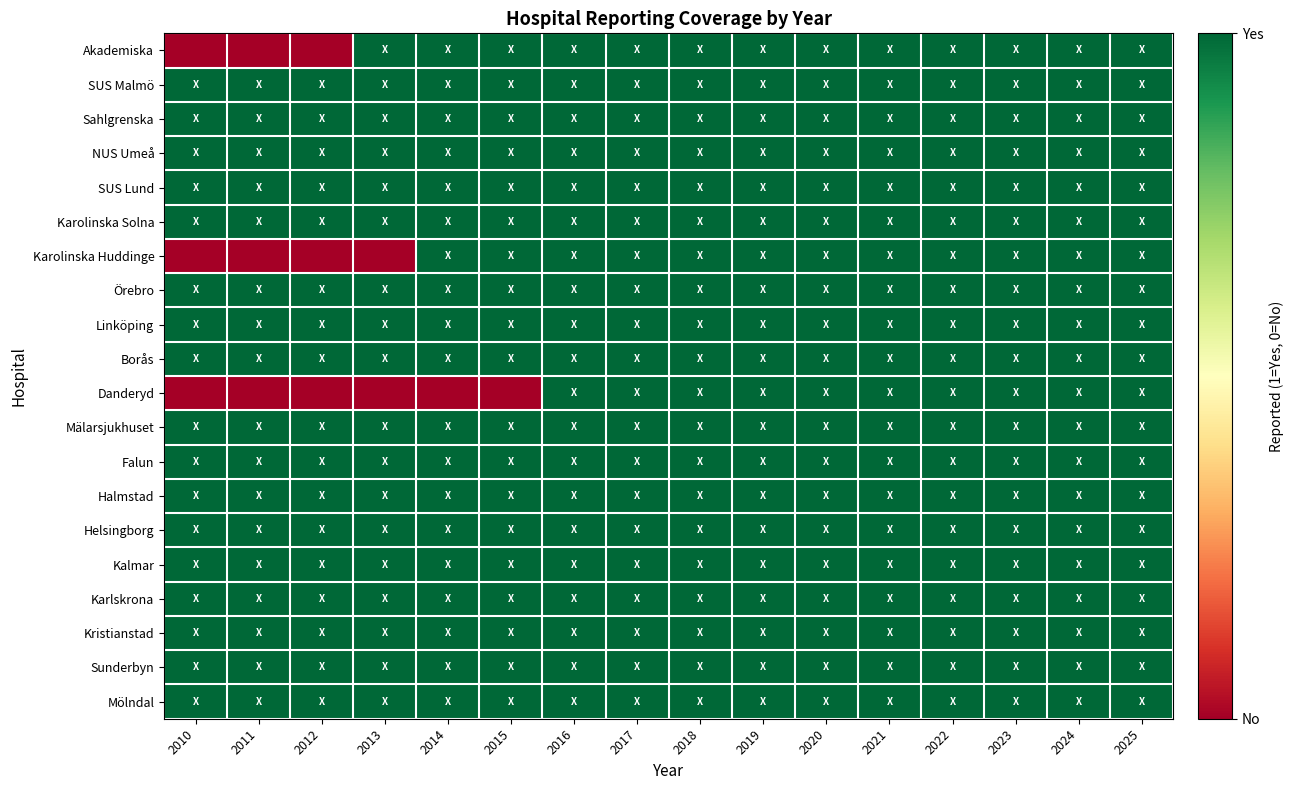

Reading left to right, extract all data points from this chart.

Akademiska: 2010=0	2011=0	2012=0	2013=1	2014=1	2015=1	2016=1	2017=1	2018=1	2019=1	2020=1	2021=1	2022=1	2023=1	2024=1	2025=1
SUS Malmö: 2010=1	2011=1	2012=1	2013=1	2014=1	2015=1	2016=1	2017=1	2018=1	2019=1	2020=1	2021=1	2022=1	2023=1	2024=1	2025=1
Sahlgrenska: 2010=1	2011=1	2012=1	2013=1	2014=1	2015=1	2016=1	2017=1	2018=1	2019=1	2020=1	2021=1	2022=1	2023=1	2024=1	2025=1
NUS Umeå: 2010=1	2011=1	2012=1	2013=1	2014=1	2015=1	2016=1	2017=1	2018=1	2019=1	2020=1	2021=1	2022=1	2023=1	2024=1	2025=1
SUS Lund: 2010=1	2011=1	2012=1	2013=1	2014=1	2015=1	2016=1	2017=1	2018=1	2019=1	2020=1	2021=1	2022=1	2023=1	2024=1	2025=1
Karolinska Solna: 2010=1	2011=1	2012=1	2013=1	2014=1	2015=1	2016=1	2017=1	2018=1	2019=1	2020=1	2021=1	2022=1	2023=1	2024=1	2025=1
Karolinska Huddinge: 2010=0	2011=0	2012=0	2013=0	2014=1	2015=1	2016=1	2017=1	2018=1	2019=1	2020=1	2021=1	2022=1	2023=1	2024=1	2025=1
Örebro: 2010=1	2011=1	2012=1	2013=1	2014=1	2015=1	2016=1	2017=1	2018=1	2019=1	2020=1	2021=1	2022=1	2023=1	2024=1	2025=1
Linköping: 2010=1	2011=1	2012=1	2013=1	2014=1	2015=1	2016=1	2017=1	2018=1	2019=1	2020=1	2021=1	2022=1	2023=1	2024=1	2025=1
Borås: 2010=1	2011=1	2012=1	2013=1	2014=1	2015=1	2016=1	2017=1	2018=1	2019=1	2020=1	2021=1	2022=1	2023=1	2024=1	2025=1
Danderyd: 2010=0	2011=0	2012=0	2013=0	2014=0	2015=0	2016=1	2017=1	2018=1	2019=1	2020=1	2021=1	2022=1	2023=1	2024=1	2025=1
Mälarsjukhuset: 2010=1	2011=1	2012=1	2013=1	2014=1	2015=1	2016=1	2017=1	2018=1	2019=1	2020=1	2021=1	2022=1	2023=1	2024=1	2025=1
Falun: 2010=1	2011=1	2012=1	2013=1	2014=1	2015=1	2016=1	2017=1	2018=1	2019=1	2020=1	2021=1	2022=1	2023=1	2024=1	2025=1
Halmstad: 2010=1	2011=1	2012=1	2013=1	2014=1	2015=1	2016=1	2017=1	2018=1	2019=1	2020=1	2021=1	2022=1	2023=1	2024=1	2025=1
Helsingborg: 2010=1	2011=1	2012=1	2013=1	2014=1	2015=1	2016=1	2017=1	2018=1	2019=1	2020=1	2021=1	2022=1	2023=1	2024=1	2025=1
Kalmar: 2010=1	2011=1	2012=1	2013=1	2014=1	2015=1	2016=1	2017=1	2018=1	2019=1	2020=1	2021=1	2022=1	2023=1	2024=1	2025=1
Karlskrona: 2010=1	2011=1	2012=1	2013=1	2014=1	2015=1	2016=1	2017=1	2018=1	2019=1	2020=1	2021=1	2022=1	2023=1	2024=1	2025=1
Kristianstad: 2010=1	2011=1	2012=1	2013=1	2014=1	2015=1	2016=1	2017=1	2018=1	2019=1	2020=1	2021=1	2022=1	2023=1	2024=1	2025=1
Sunderbyn: 2010=1	2011=1	2012=1	2013=1	2014=1	2015=1	2016=1	2017=1	2018=1	2019=1	2020=1	2021=1	2022=1	2023=1	2024=1	2025=1
Mölndal: 2010=1	2011=1	2012=1	2013=1	2014=1	2015=1	2016=1	2017=1	2018=1	2019=1	2020=1	2021=1	2022=1	2023=1	2024=1	2025=1